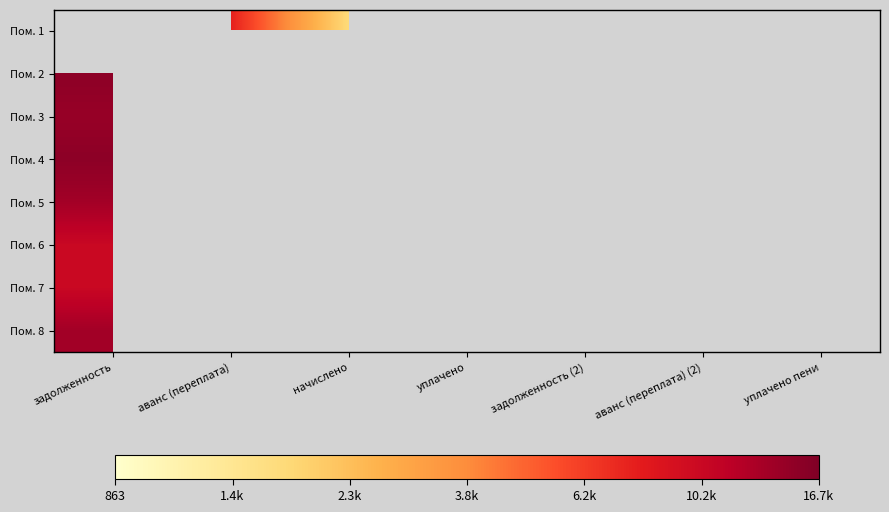

Which has a higher value, аванс (переплата) or аванс (переплата) (2)?

аванс (переплата)